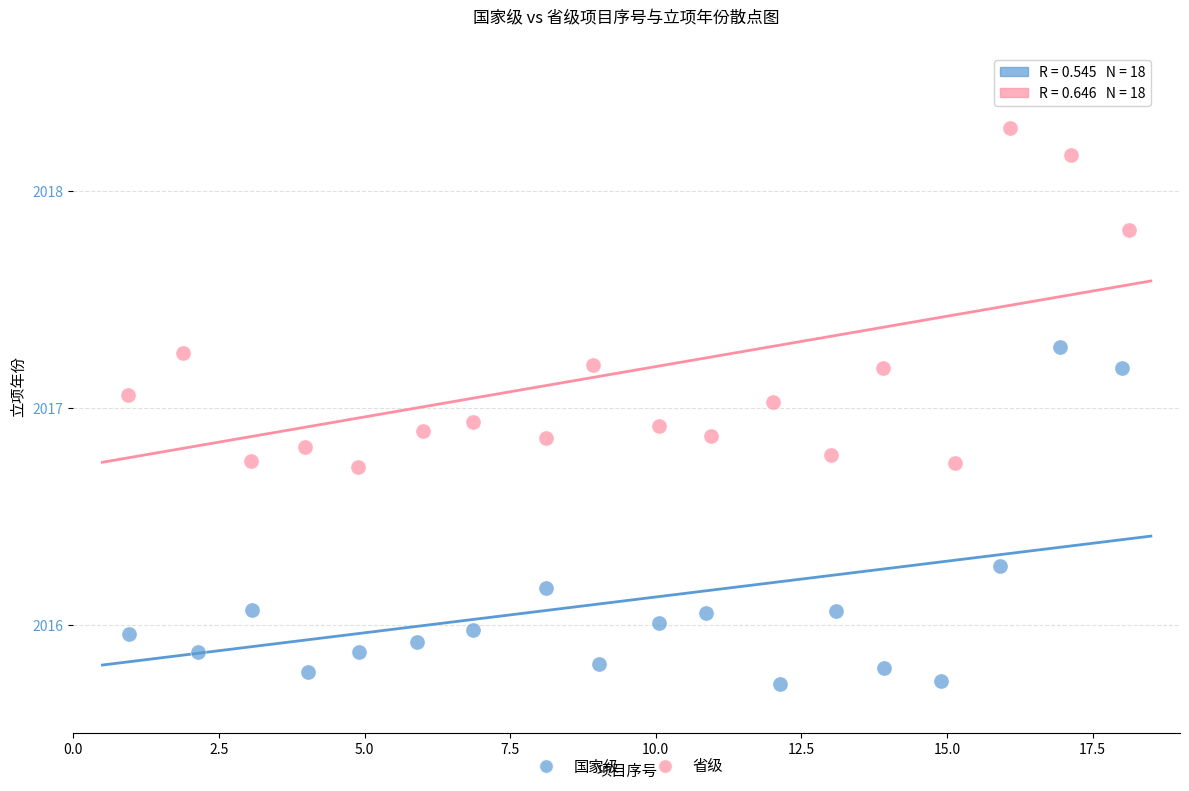

Which series contains the lowest Y value?

国家级